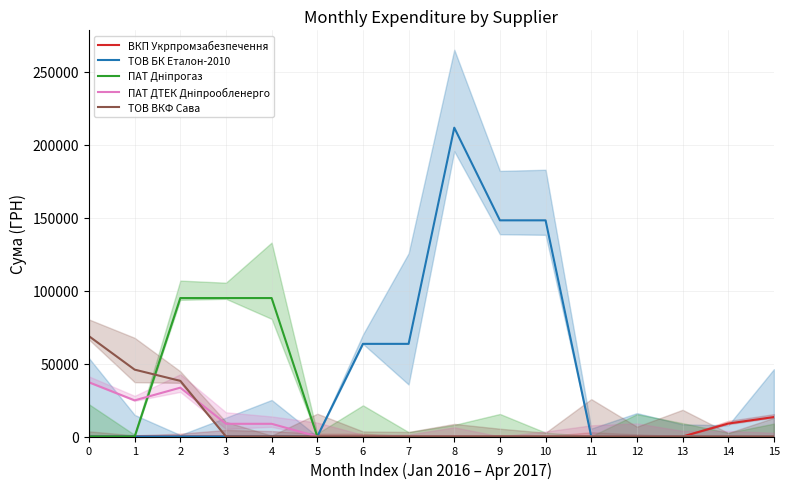

True or false: ПАТ ДТЕК Дніпрообленерго and ВКП Укрпромзабезпечення intersect in this chart.

False